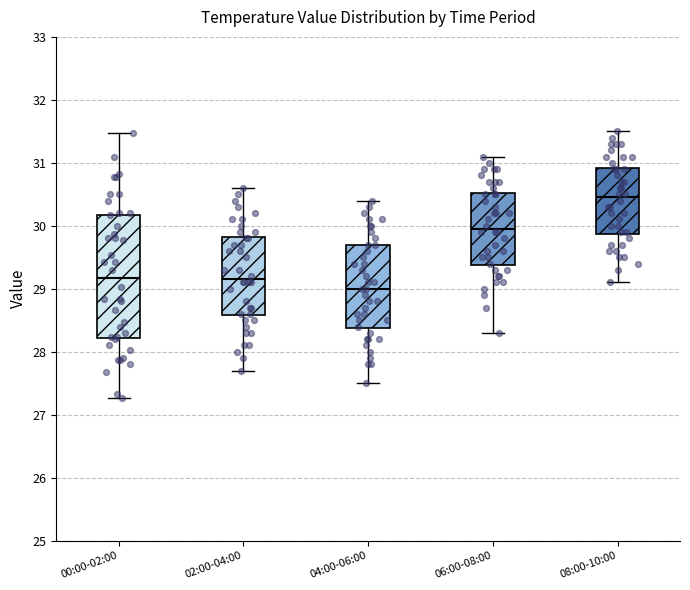

Reading left to right, transcribe this box plot: for each box, give where its median line is, the range the box spans, and where its two whiskers end, as read against the y-axis. The values are not printed on the chart, so give them approximately, as read against the axis.

00:00-02:00: median 29.2, box 28.2 to 30.2, whiskers 27.3 to 31.5
02:00-04:00: median 29.2, box 28.6 to 29.8, whiskers 27.7 to 30.6
04:00-06:00: median 29.0, box 28.4 to 29.7, whiskers 27.5 to 30.4
06:00-08:00: median 30.0, box 29.4 to 30.5, whiskers 28.3 to 31.1
08:00-10:00: median 30.5, box 29.9 to 30.9, whiskers 29.1 to 31.5